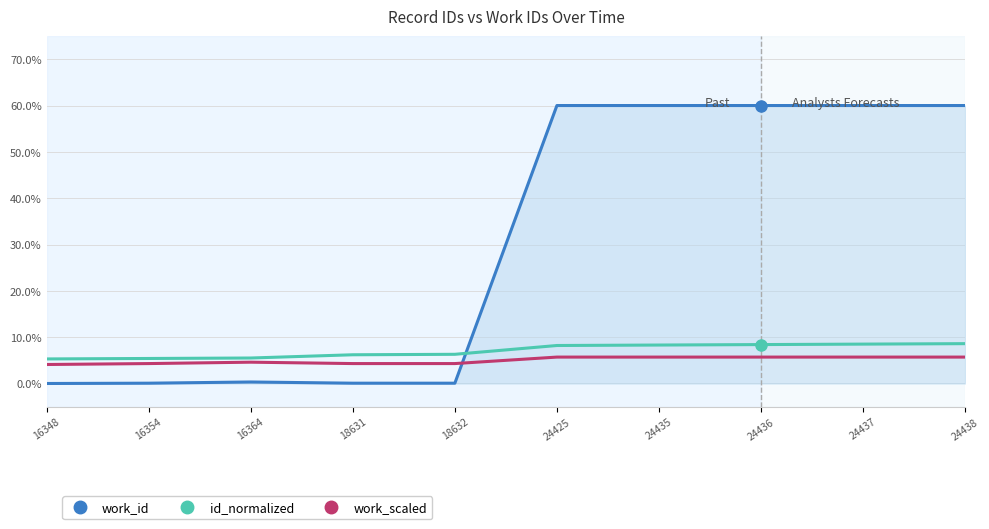

What are all the series names shown in the legend?

work_id, id_normalized, work_scaled